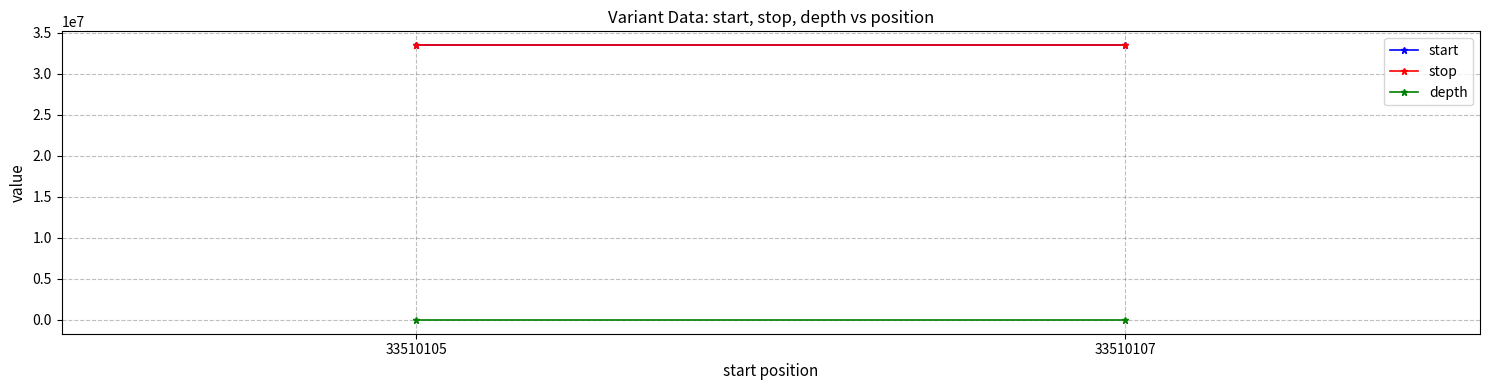

Rank the categories by start value from lowest to highest.

33510105, 33510107